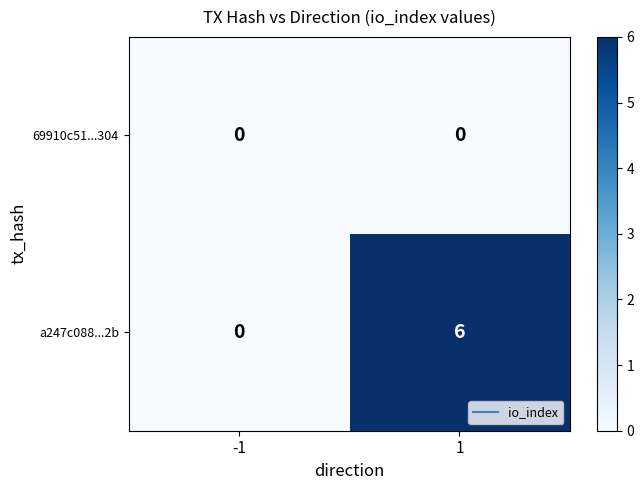

What is the average value of the a247c088...2b series?

3